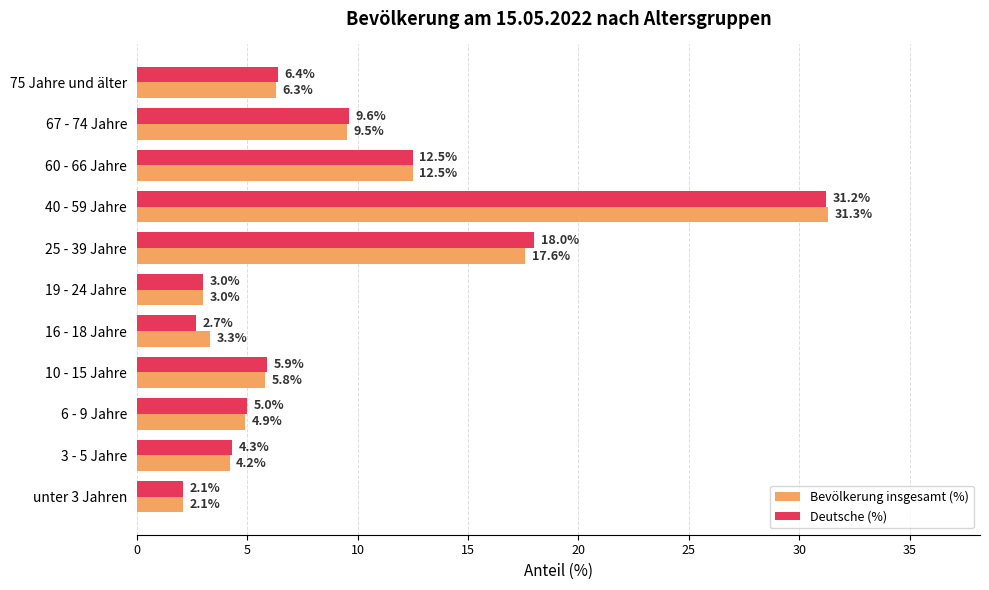

How many categories are shown in the chart?

11